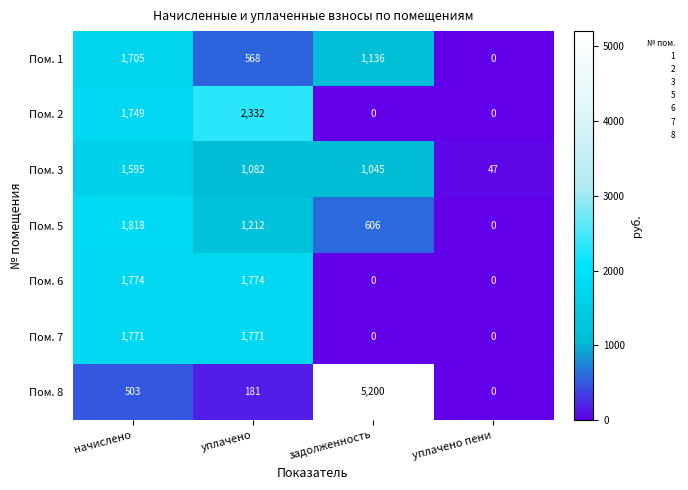

At which category is the sum across all series the highest?

начислено